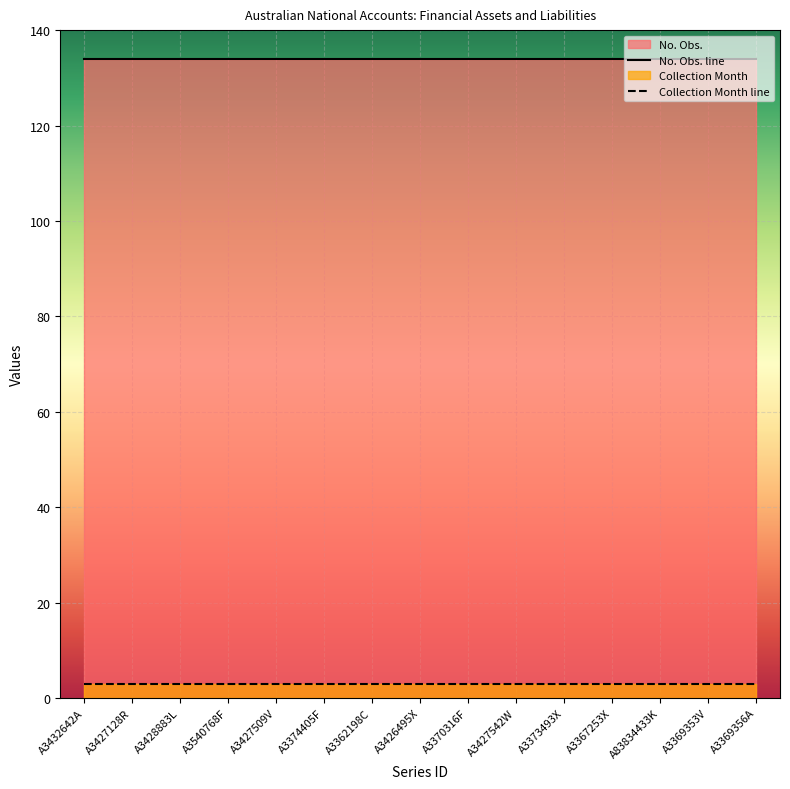

Reading left to right, transcribe all the data shown in this chart.

No. Obs.: A3432642A=134	A3427128R=134	A3428883L=134	A3540768F=134	A3427509V=134	A3374405F=134	A3362198C=134	A3426495X=134	A3370316F=134	A3427542W=134	A3373493X=134	A3367253X=134	A83834433K=134	A3369353V=134	A3369356A=134
Collection Month: A3432642A=3	A3427128R=3	A3428883L=3	A3540768F=3	A3427509V=3	A3374405F=3	A3362198C=3	A3426495X=3	A3370316F=3	A3427542W=3	A3373493X=3	A3367253X=3	A83834433K=3	A3369353V=3	A3369356A=3